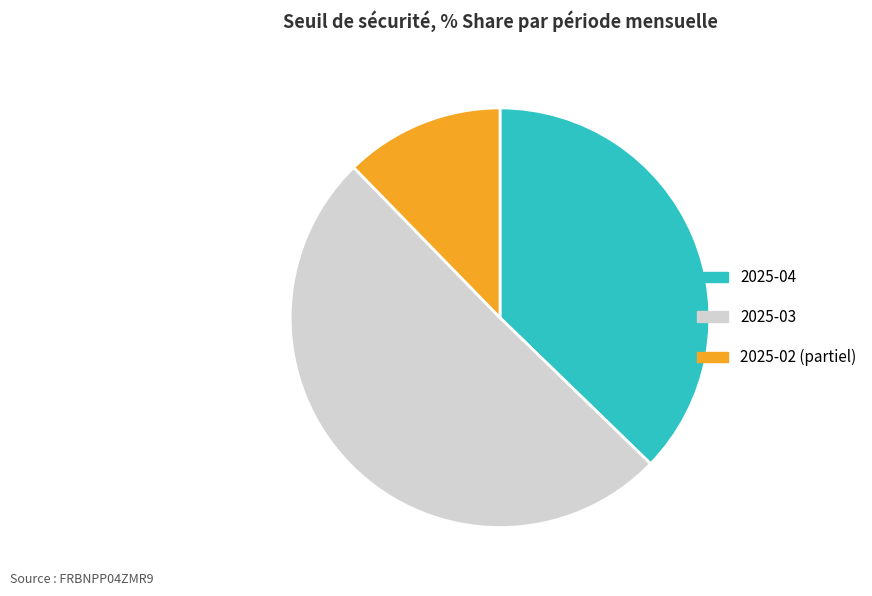

Approximately how many times larger is the value at 2025-03 compared to 2025-02 (partiel)?

4.1